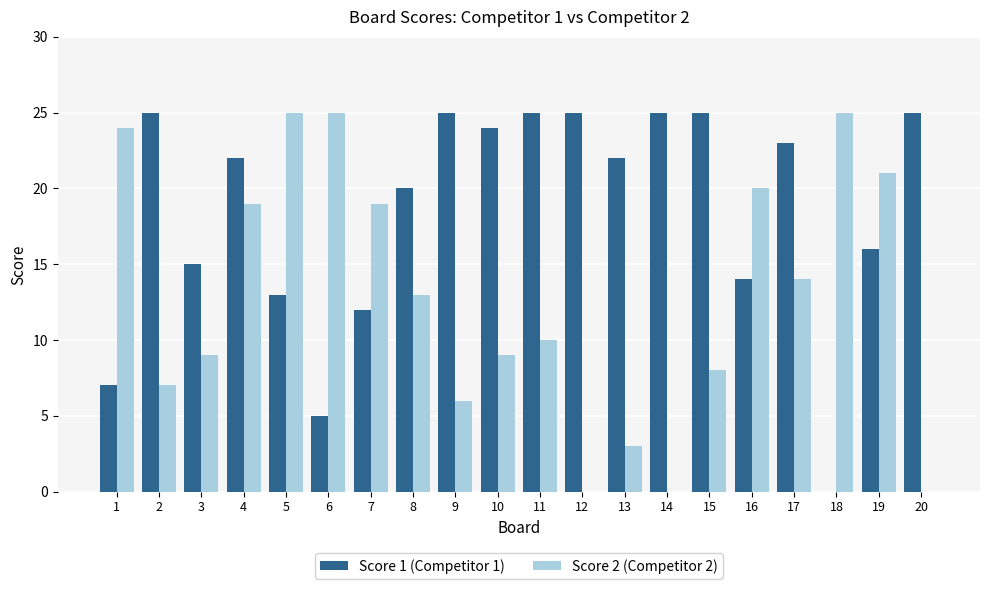

Count the number of data series in this chart.

2